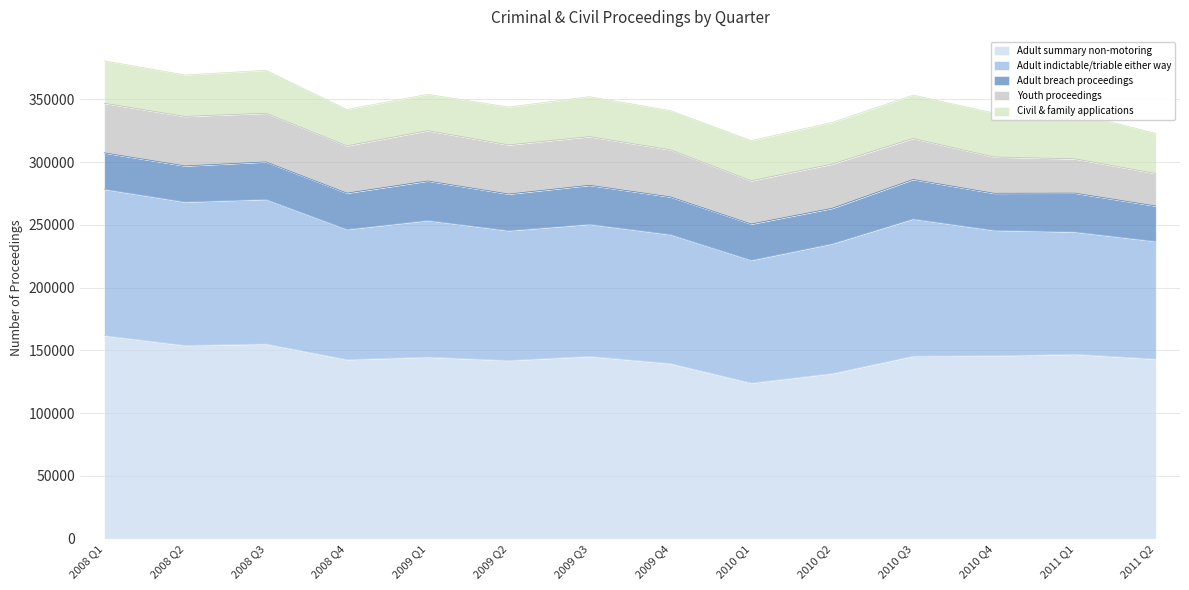

The Adult indictable/triable either way series shows 166458 at 2009 Q4. True or false?

False